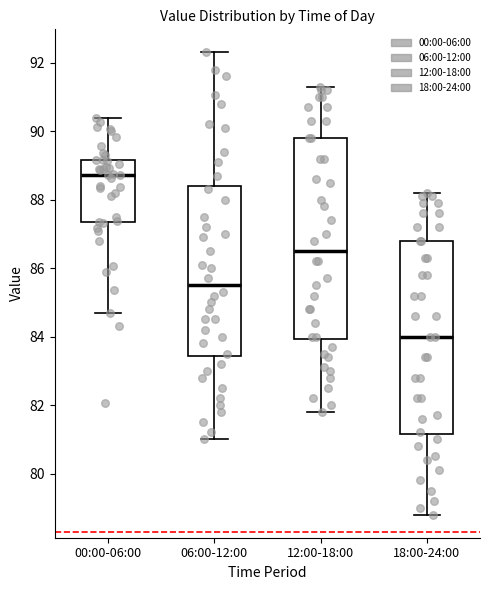

Reading left to right, transcribe this box plot: for each box, give where its median line is, the range the box spans, and where its two whiskers end, as read against the y-axis. The values are not printed on the chart, so give them approximately, as read against the axis.

00:00-06:00: median 88.8, box 87.4 to 89.2, whiskers 84.6 to 90.4
06:00-12:00: median 85.6, box 83.4 to 88.4, whiskers 81.0 to 92.4
12:00-18:00: median 86.6, box 84.0 to 89.8, whiskers 81.8 to 91.4
18:00-24:00: median 84.0, box 81.2 to 86.8, whiskers 78.8 to 88.2